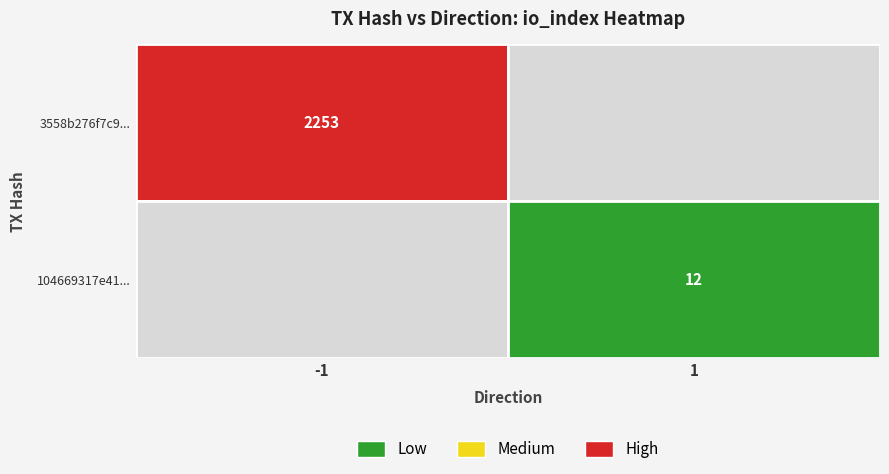

What is the average value of the 3558b276f7c9fdc845abb18167323acca99701d series?

1126